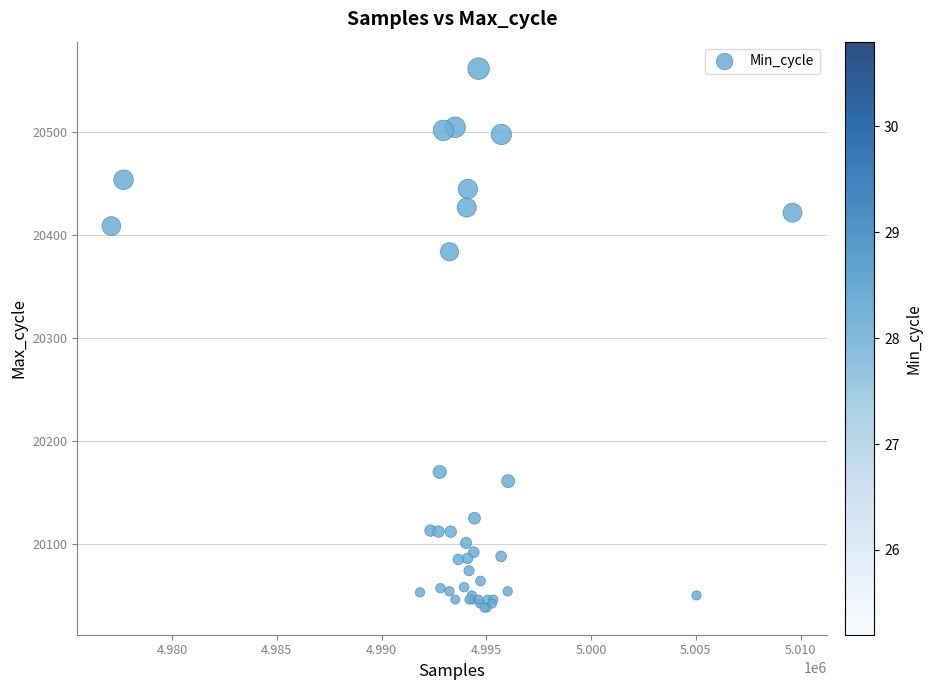

What Y value in the scatter plot is closest to 20300?

20384